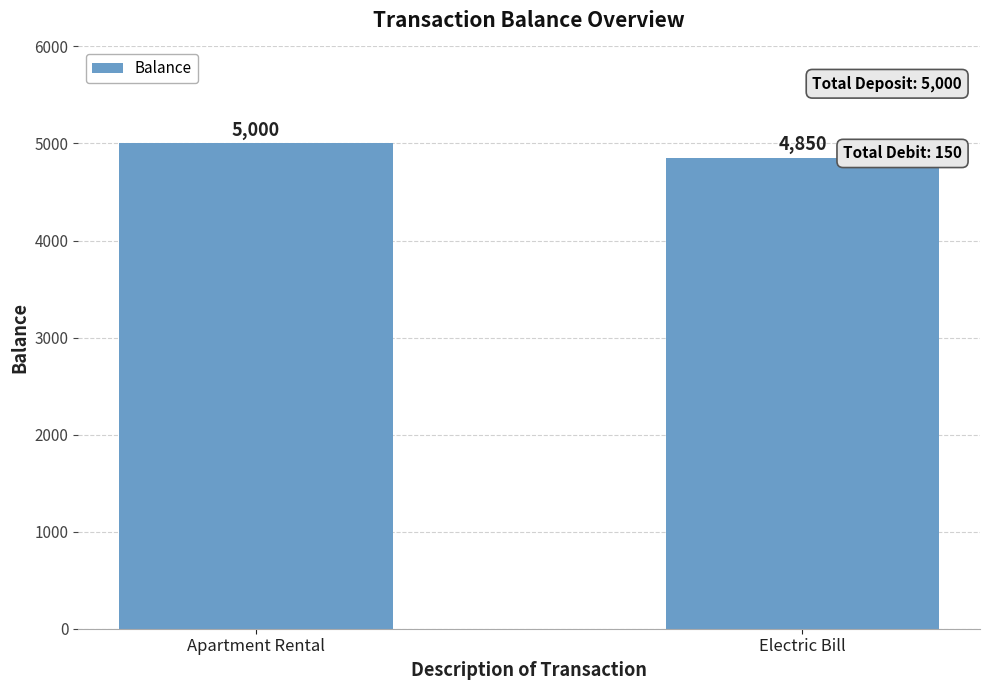

Count the number of data series in this chart.

1